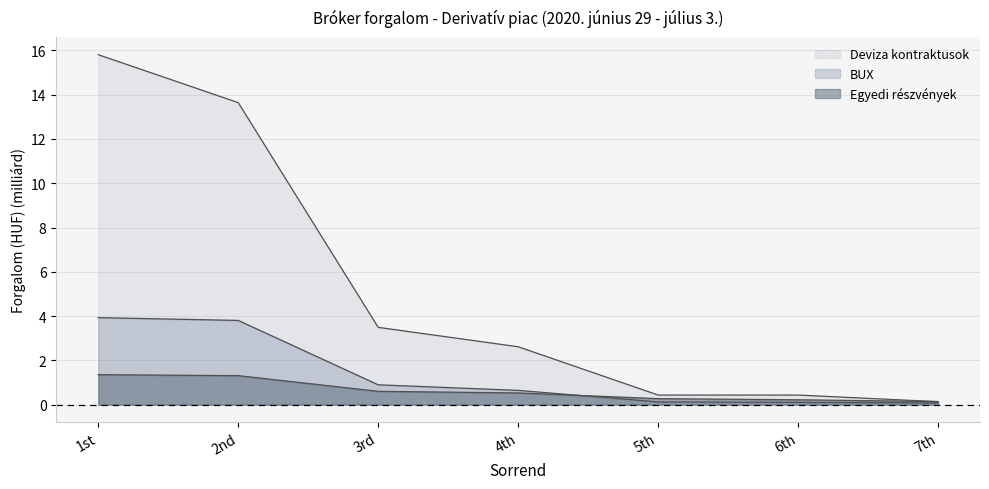

How many data points in Deviza kontraktusok are above 2?

4